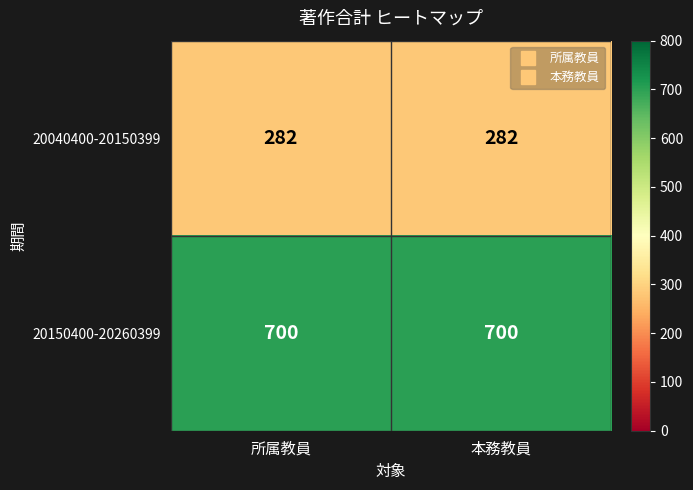

What is the minimum value for 20150400-20260399?

700